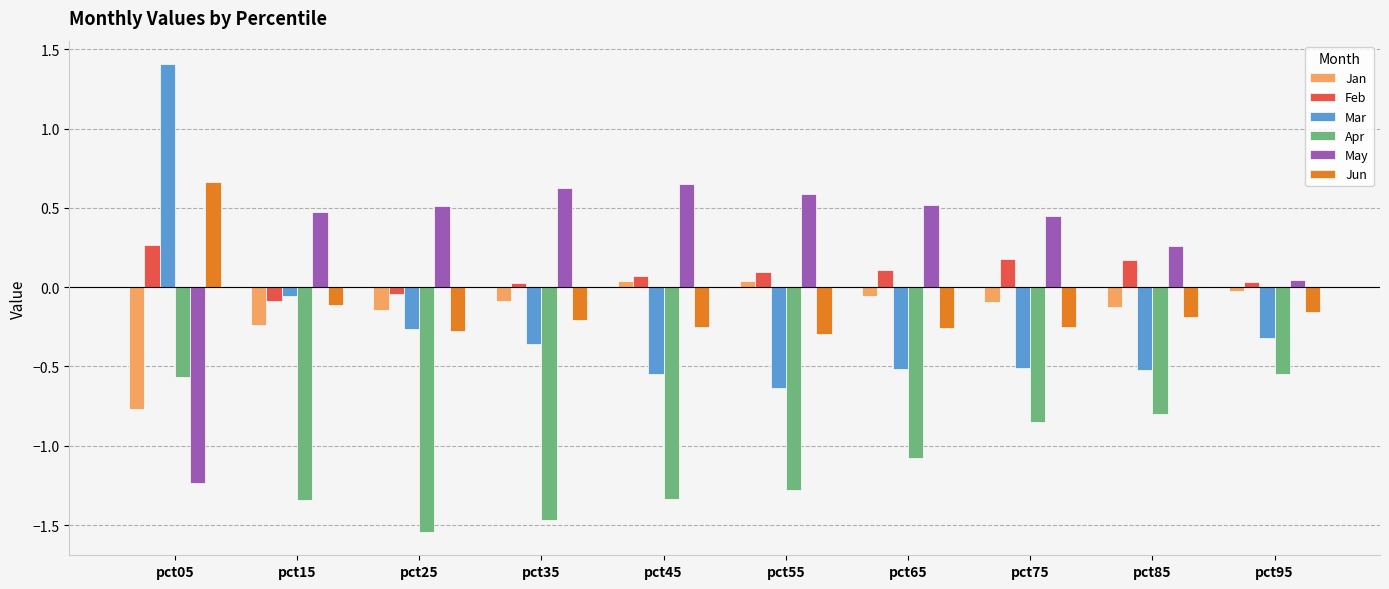

The value of May at pct35 is 1.1. True or false?

False